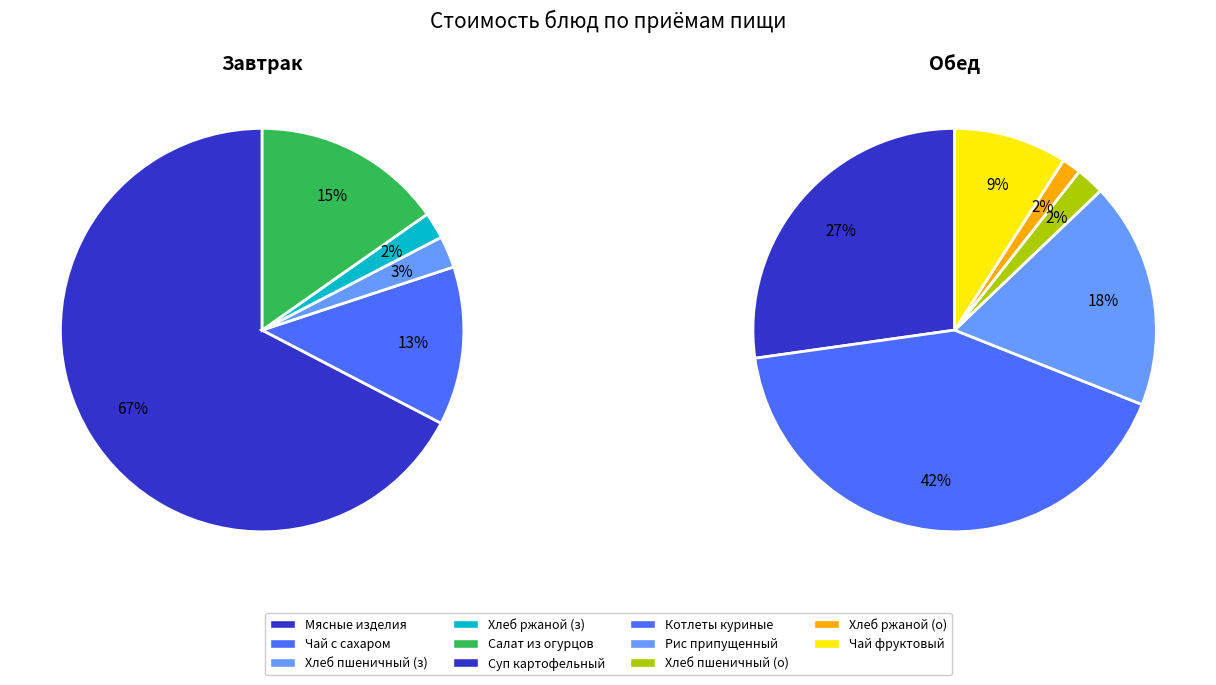

Between Хлеб пшеничный (завтрак) and Чай с сахаром, which is larger?

Чай с сахаром